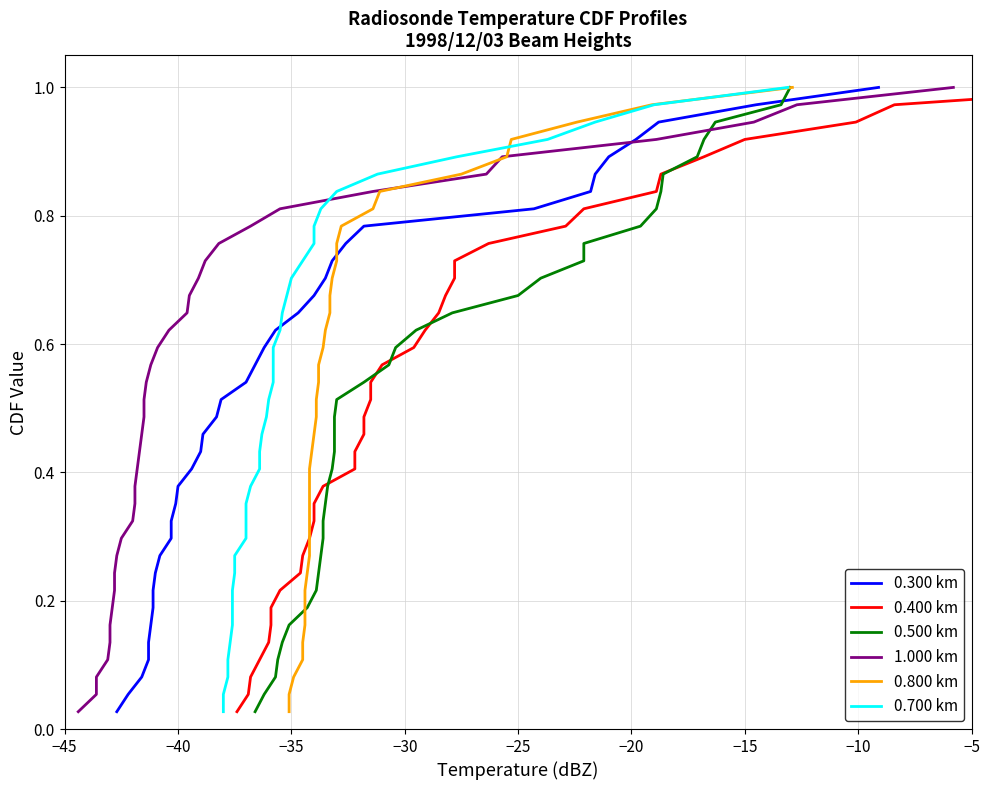

Is the value of 1.000 km at 26 greater than the value of 0.700 km at 13?

Yes